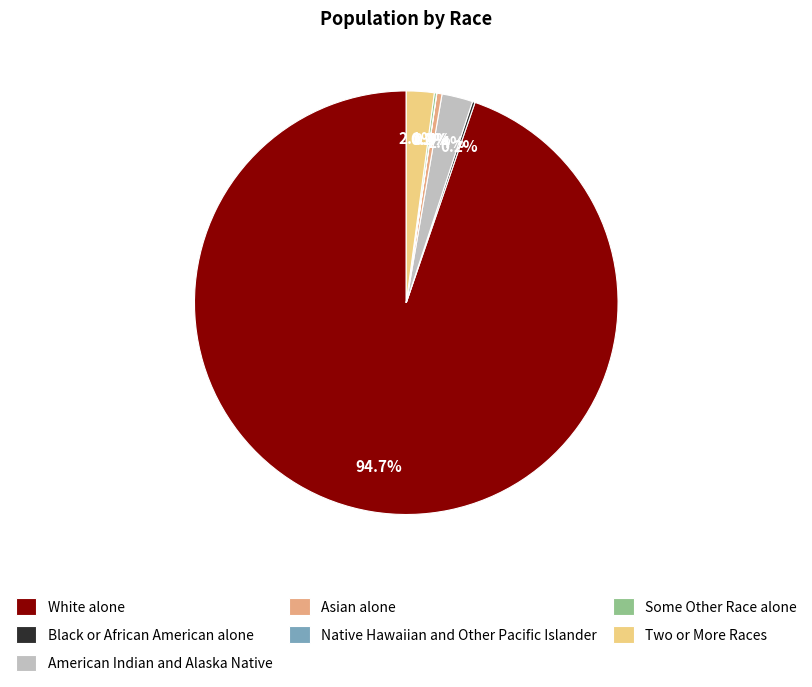

Do American Indian and Alaska Native and White alone together represent more than half of the pie?

Yes